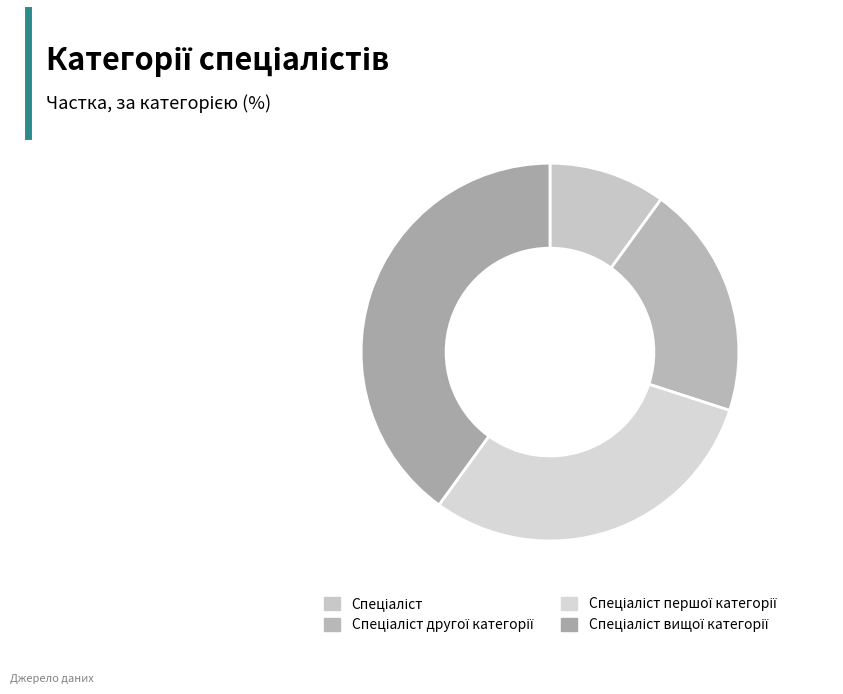

To the nearest percent, what is the average slice percentage?

25%